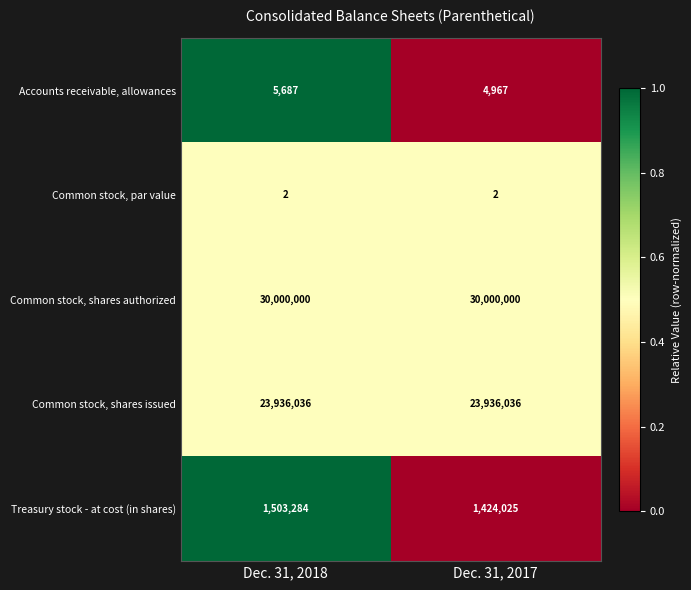

List the series in order of their peak value, lowest first.

Common stock, par value, Accounts receivable, allowances, Treasury stock - at cost (in shares), Common stock, shares issued, Common stock, shares authorized